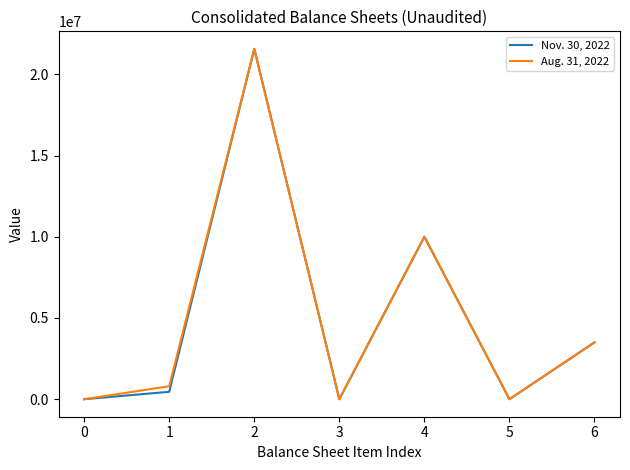

What is the difference between the Aug. 31, 2022 values at 3 and 2?

21567564